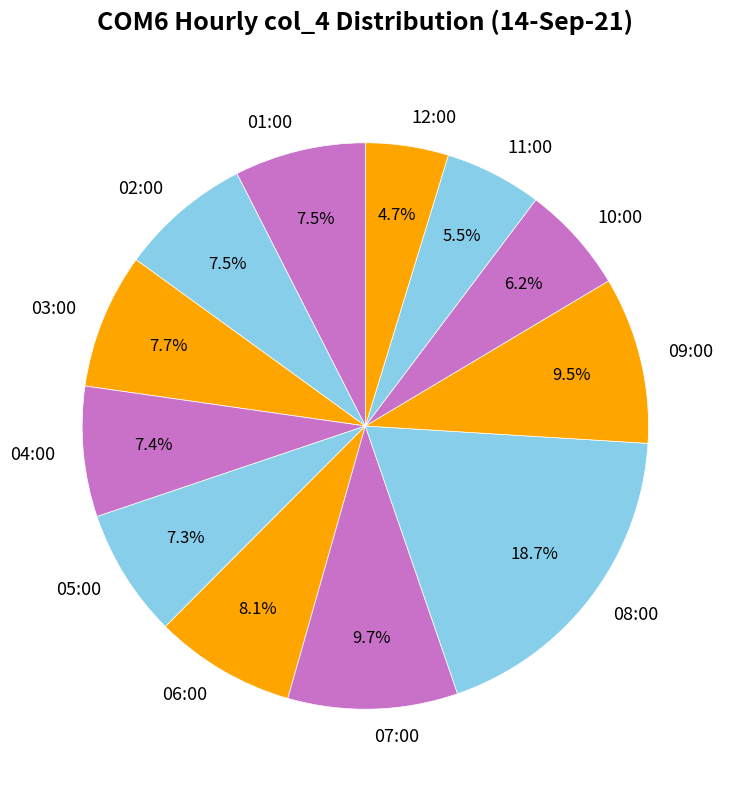

What percentage is the 06:00 slice, to the nearest percent?

8%